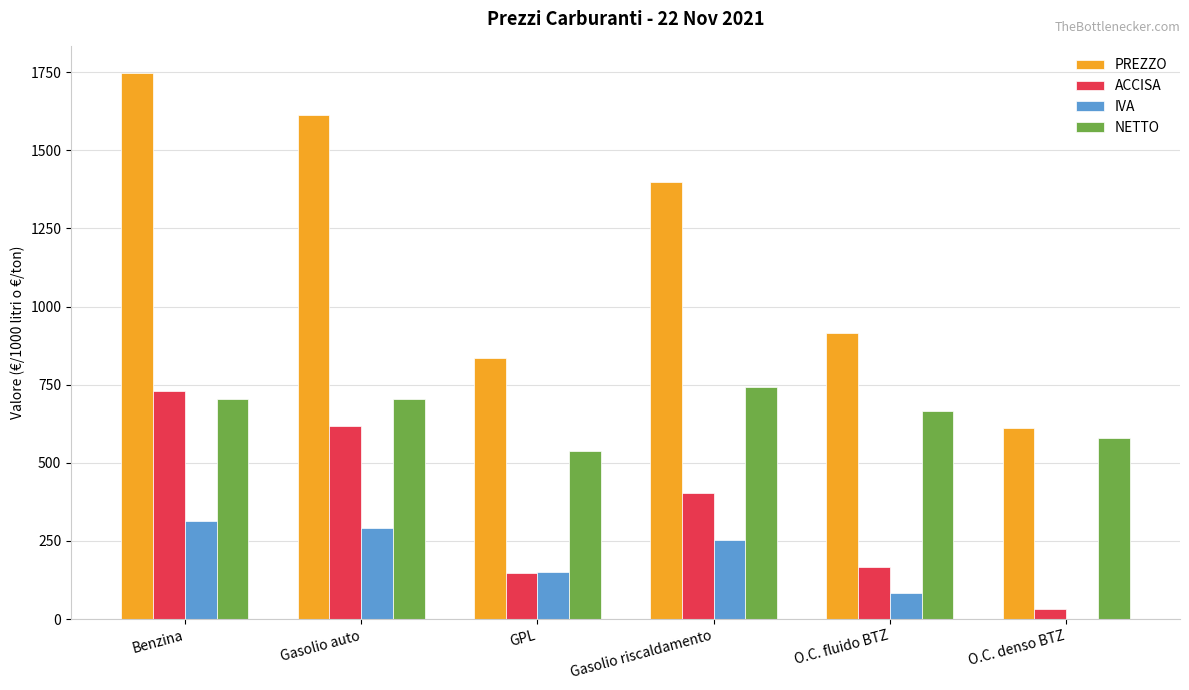

Is the value of IVA at GPL greater than the value of NETTO at Gasolio riscaldamento?

No